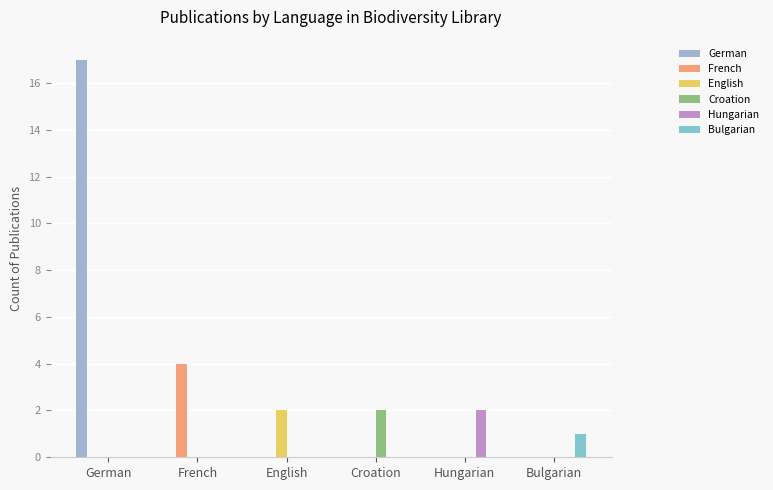

Which category has the highest value across all series?

German